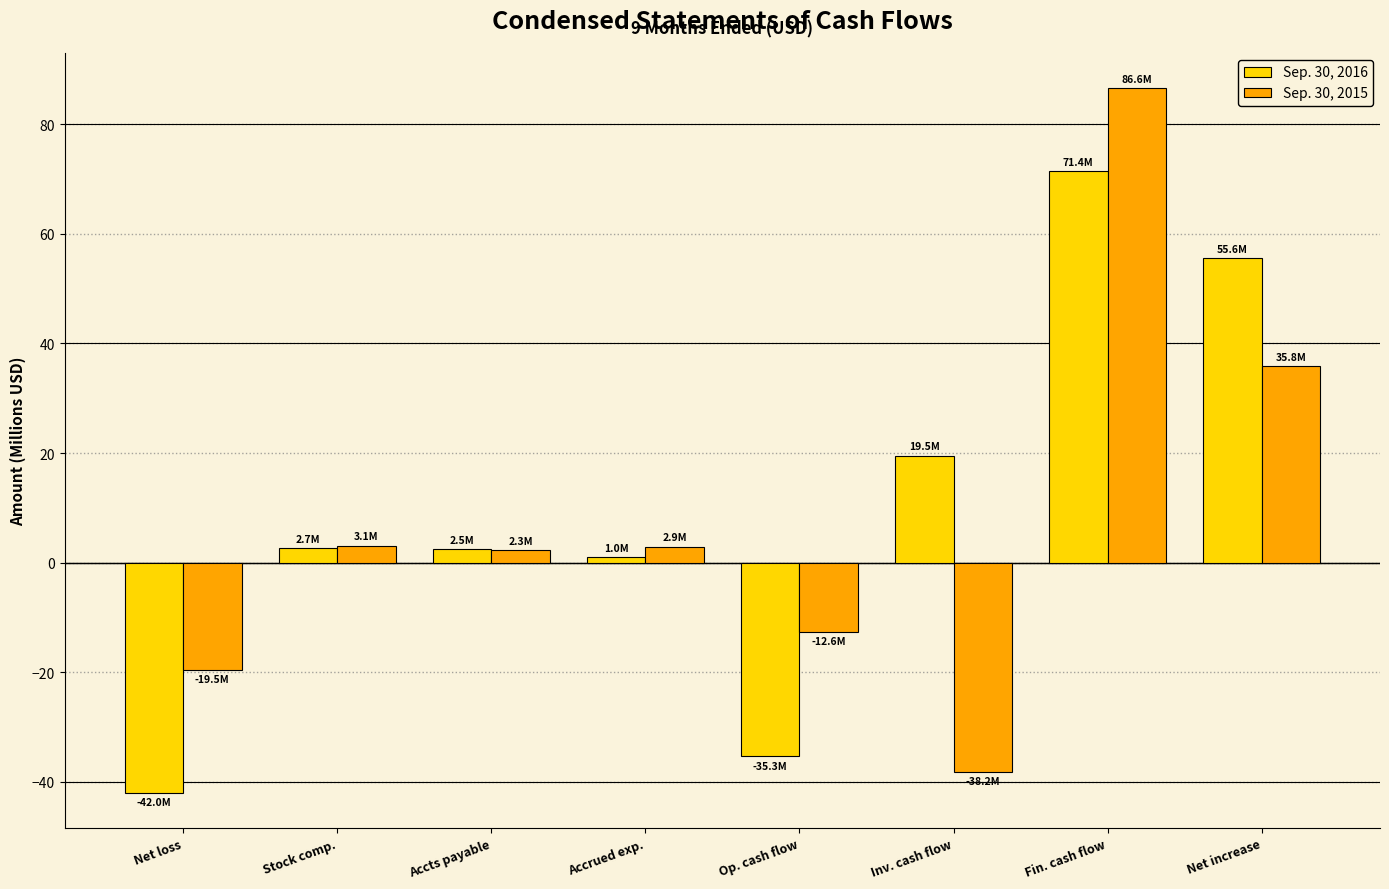

What is the difference between the second highest and second lowest values in the Sep. 30, 2016 series?

90.9